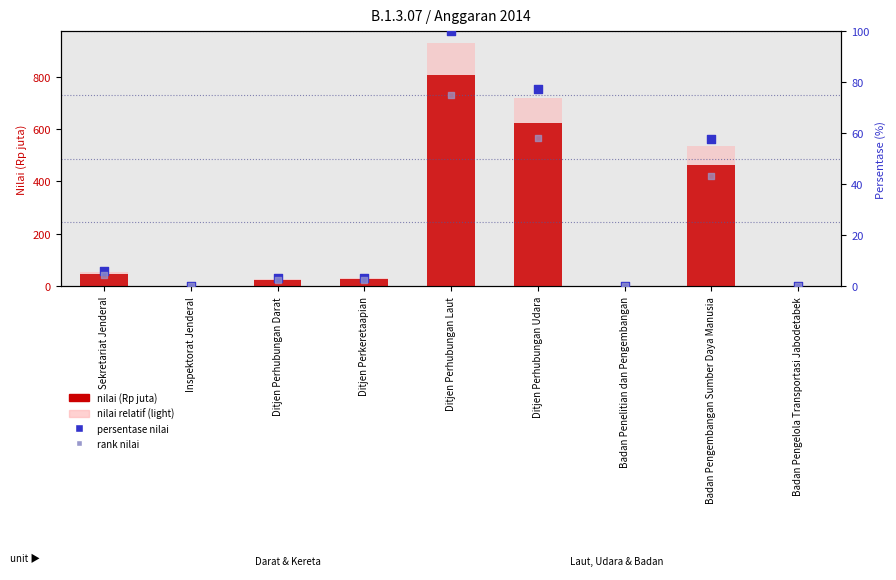

At which category is the sum across all series the highest?

Ditjen Perhubungan Laut